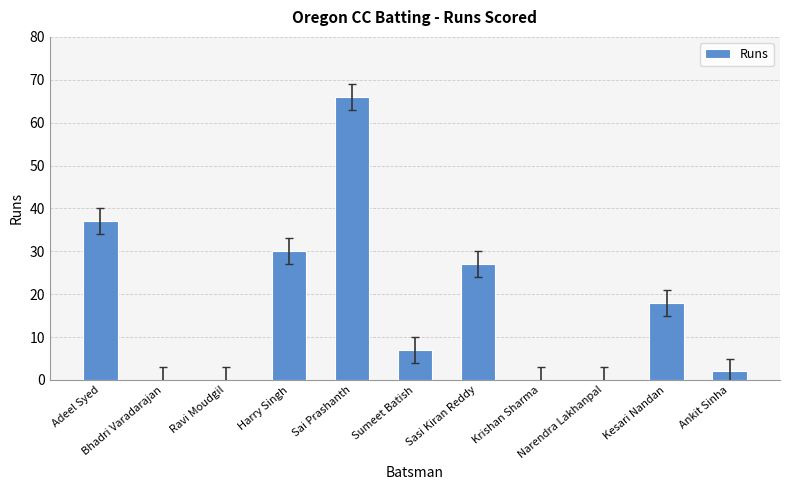

What is the sum of all values?

187